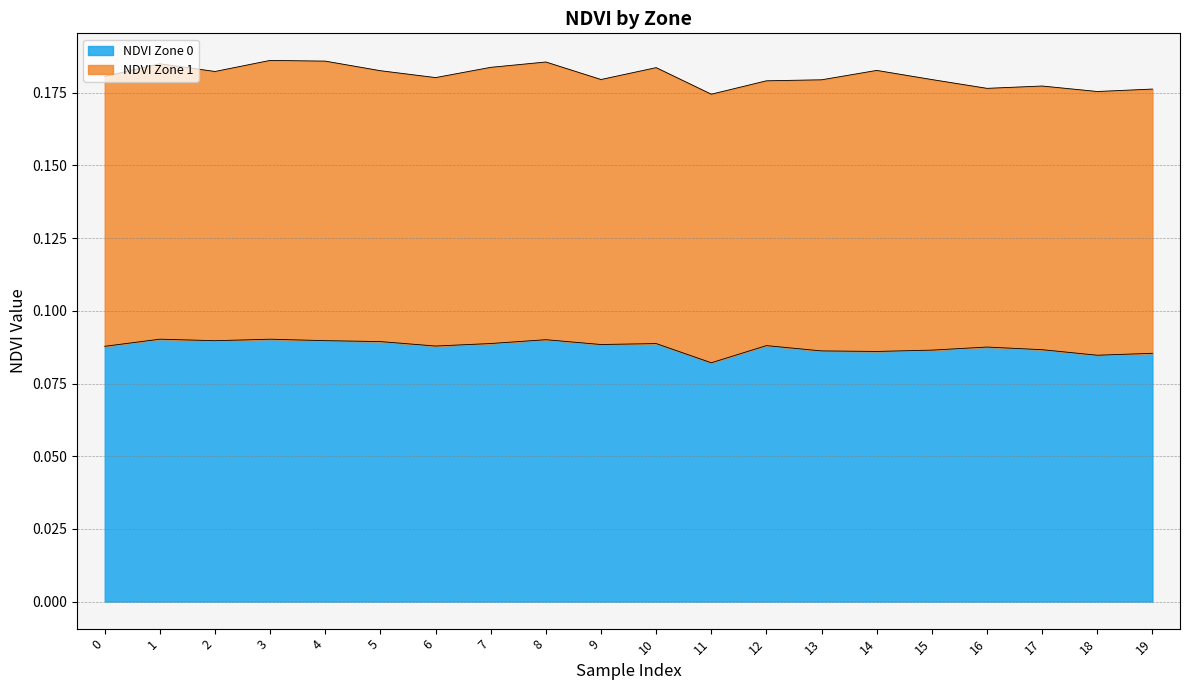

True or false: the data shows 0.1 at 16.

True